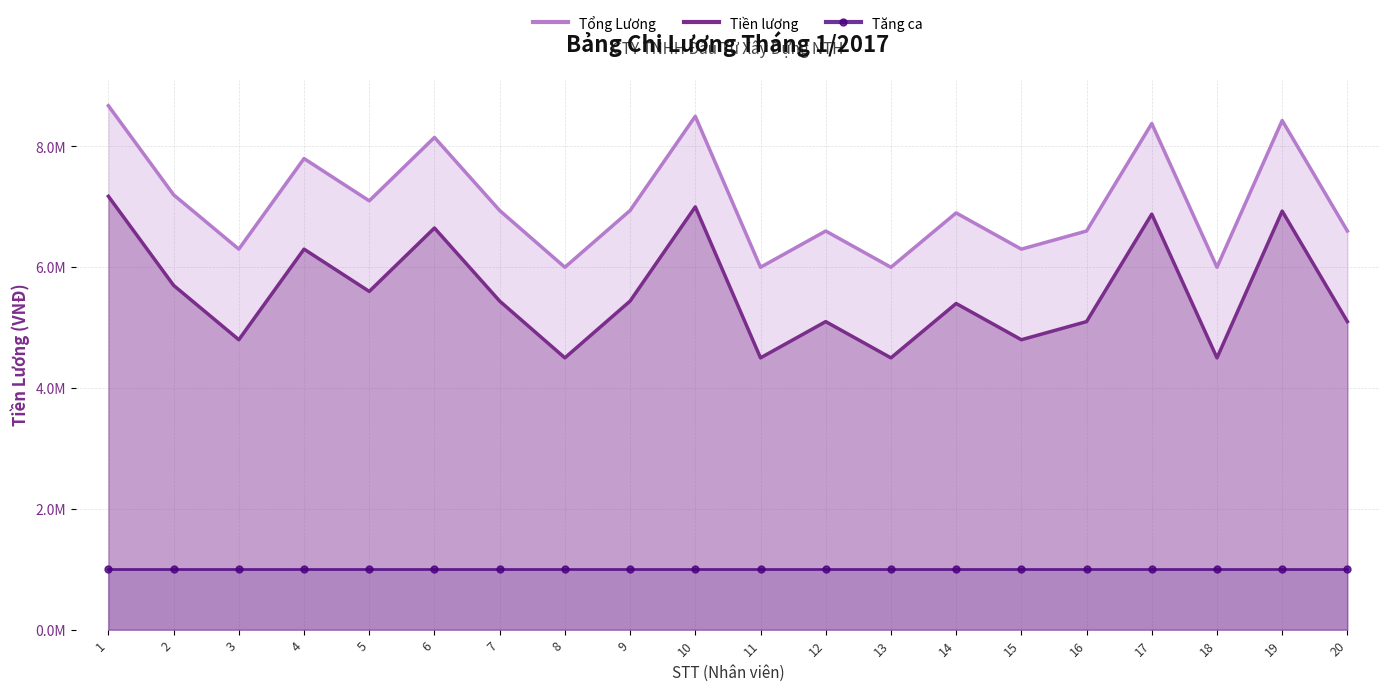

True or false: Tổng Lương has a value of 9277221 at 12.

False